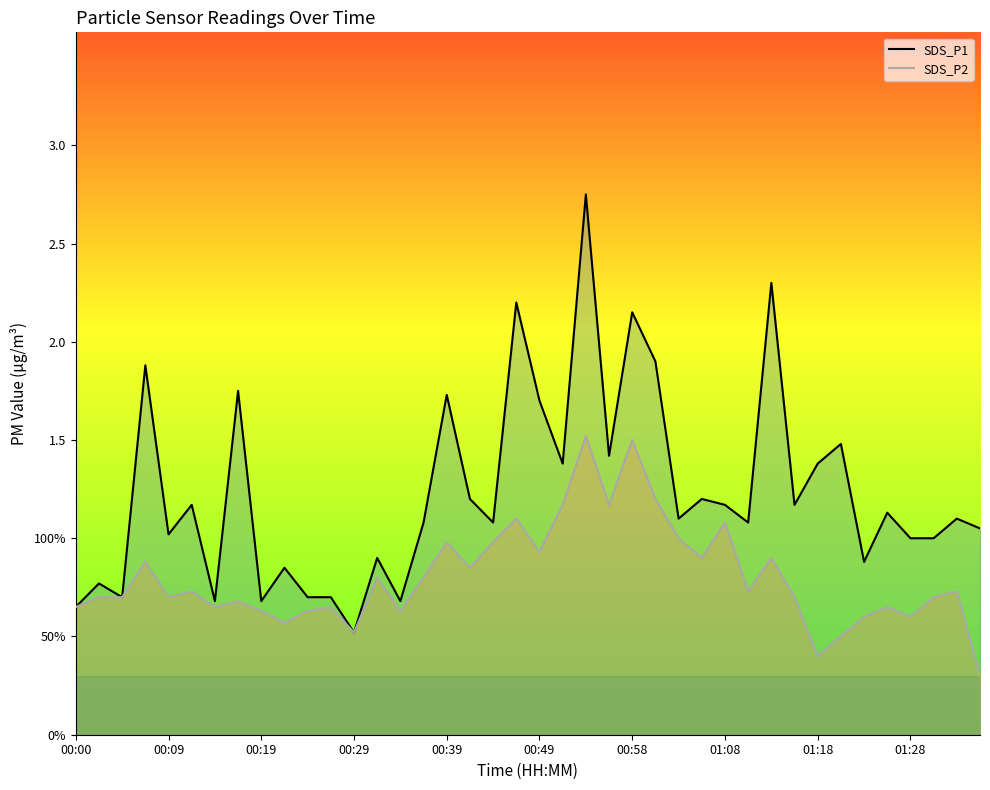

Count the number of data series in this chart.

2